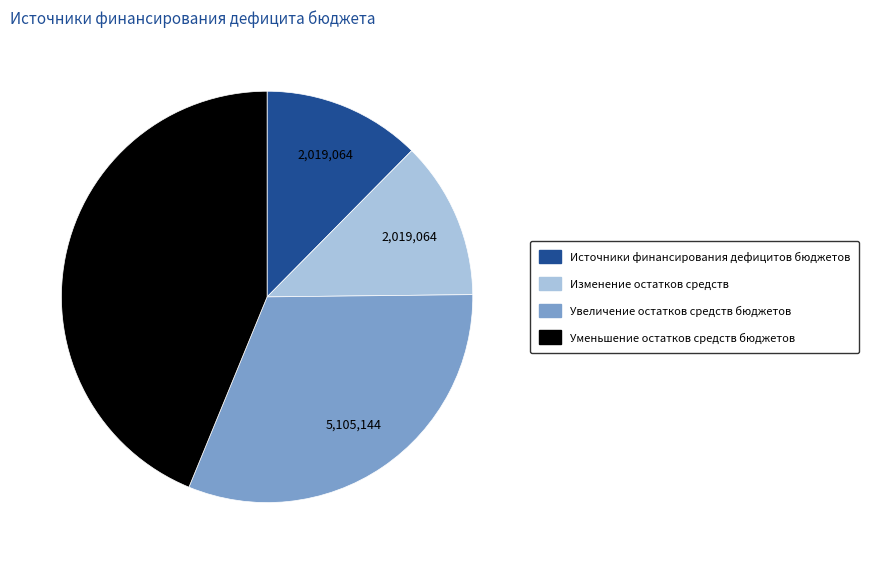

Do Изменение остатков средств and Уменьшение остатков средств бюджетов together represent more than half of the pie?

Yes